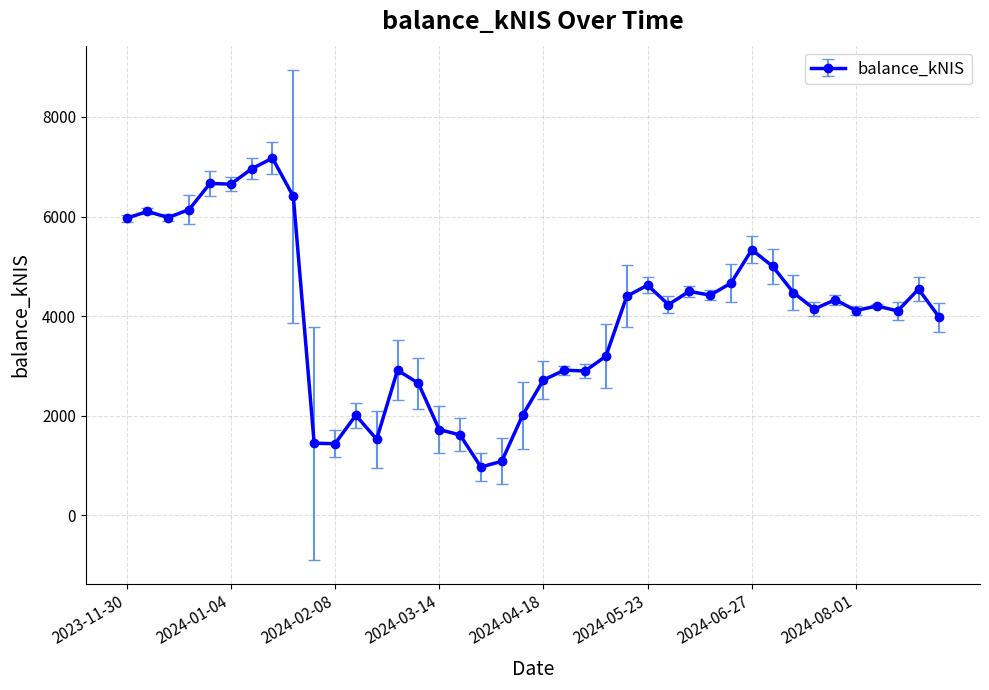

True or false: the data has more than 1 interior local peaks.

True